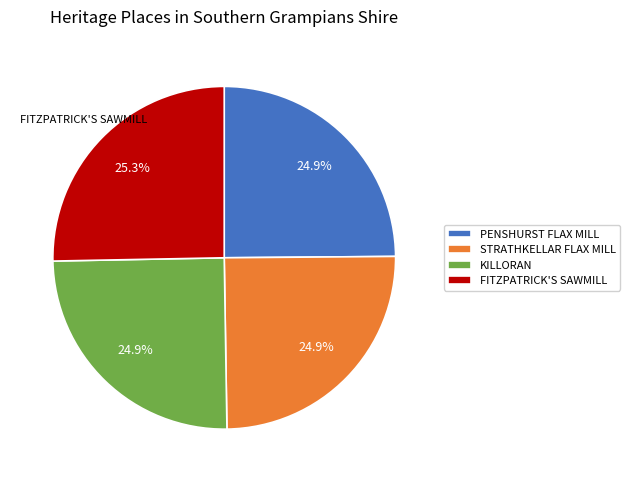

What percentage is the KILLORAN slice, to the nearest percent?

25%